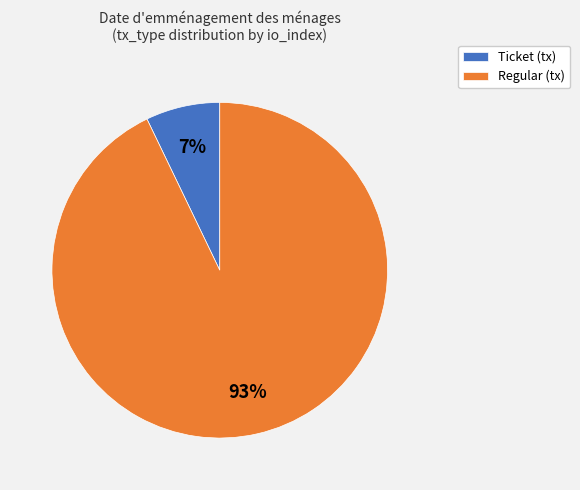

Which slice represents more than half of the pie?

Regular (tx)